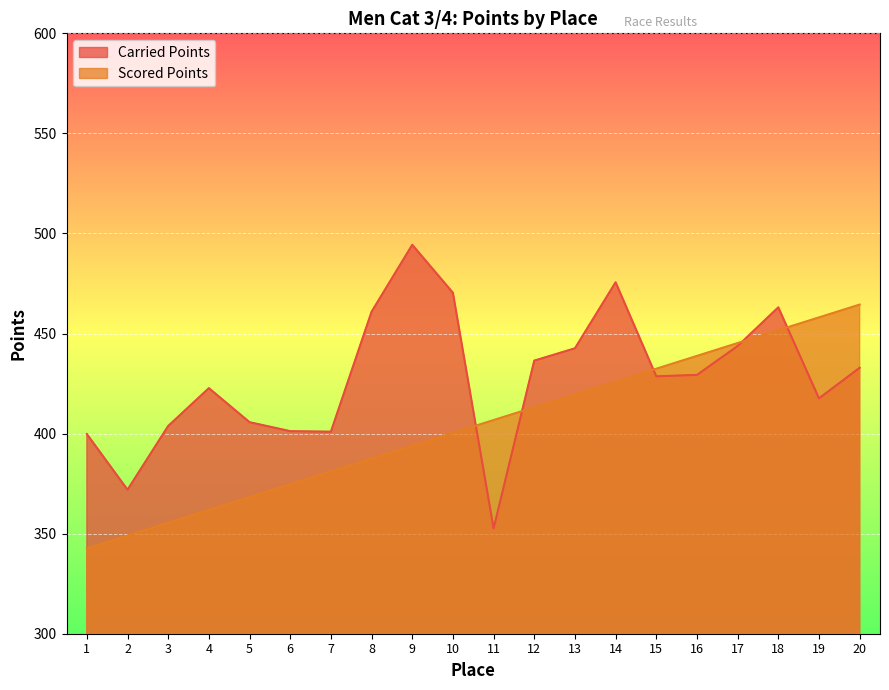

List the labels in order of Scored Points value, largest first.

20, 19, 18, 17, 16, 15, 14, 13, 12, 11, 10, 9, 8, 7, 6, 5, 4, 3, 2, 1